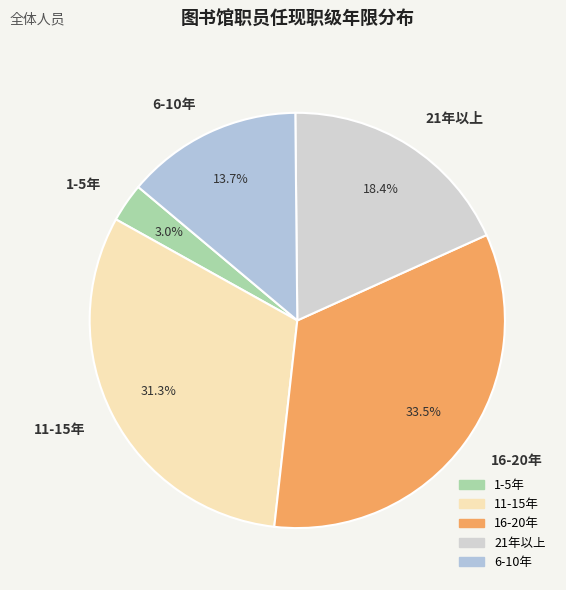

Which has a higher value, 1-5年 or 6-10年?

6-10年